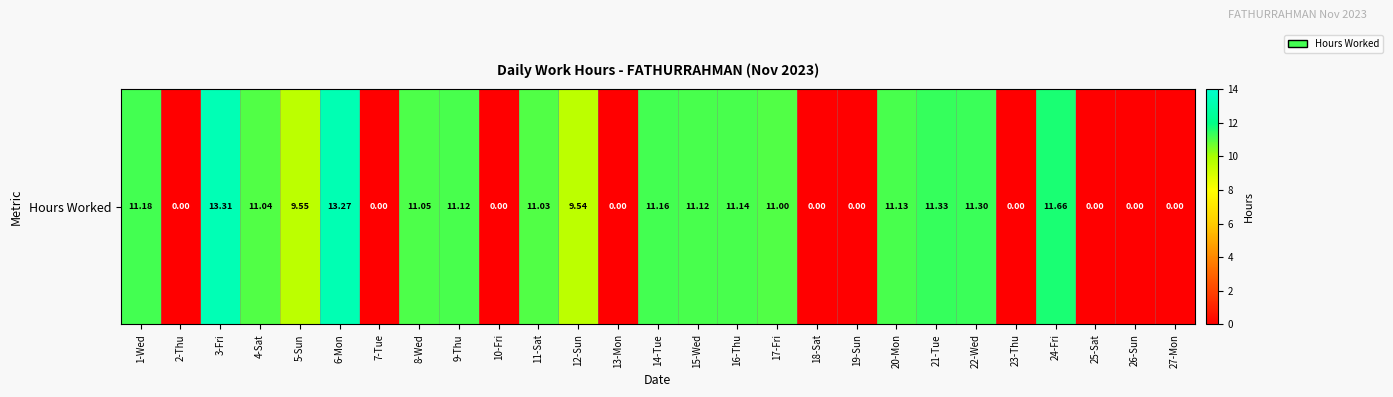

Which has a higher value, 13-Mon or 16-Thu?

16-Thu